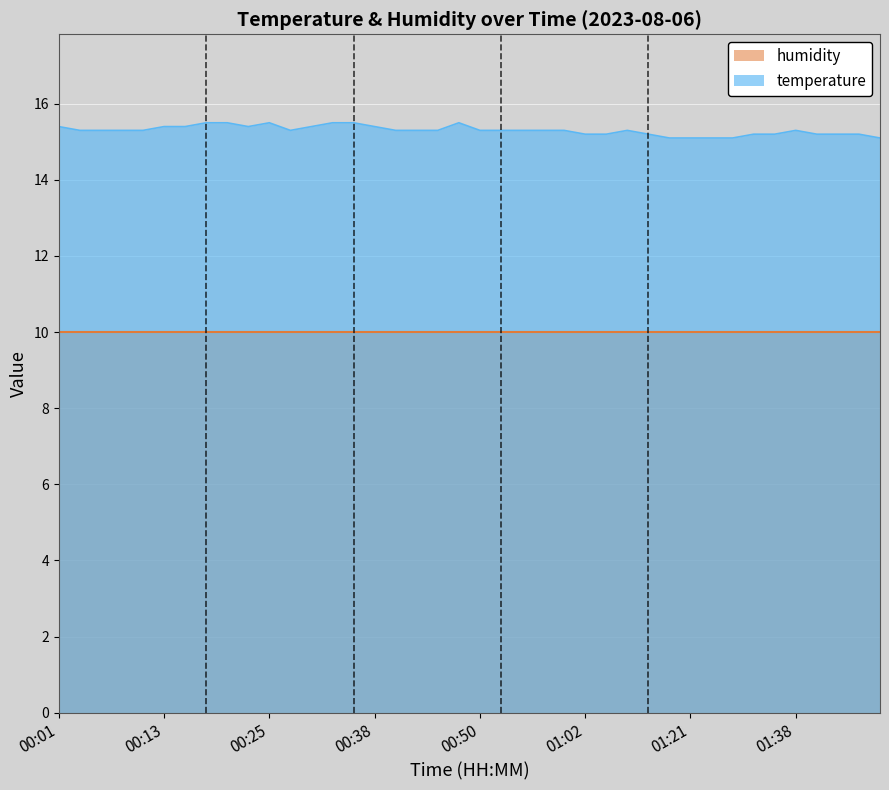

At which category does the chart reach its peak across all series?

00:18